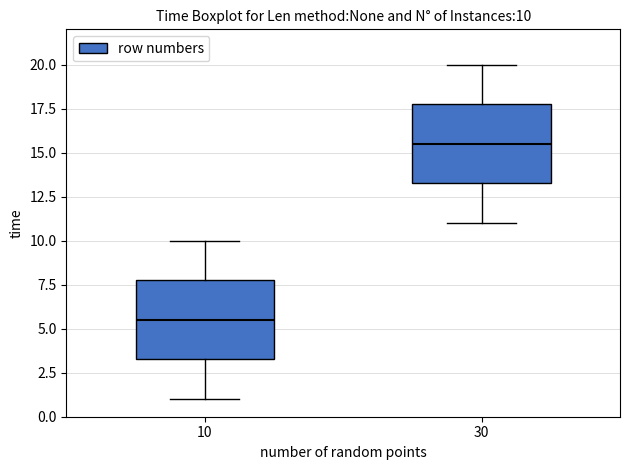

Which box has the highest median line?

30